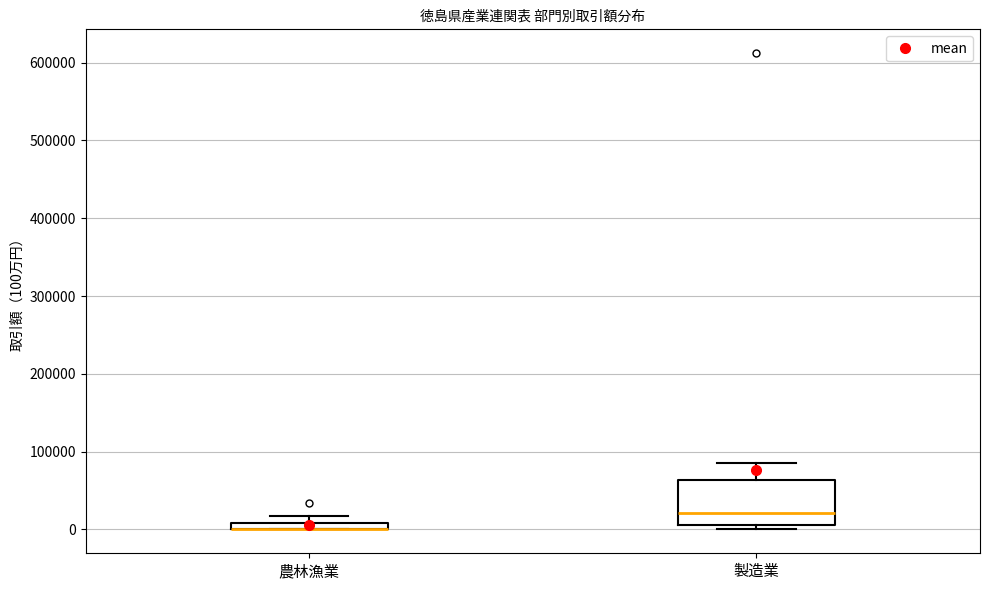

Where is the lower edge of the box for 製造業 on the y-axis? The values are not printed on the chart, so give them approximately, as read against the axis.

10000